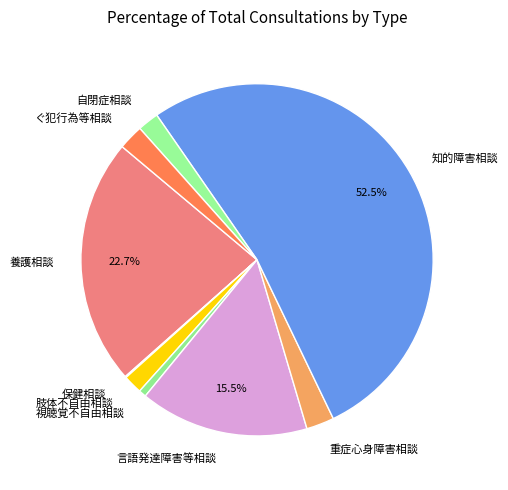

To the nearest percent, what portion does 自閉症相談 represent?

2%